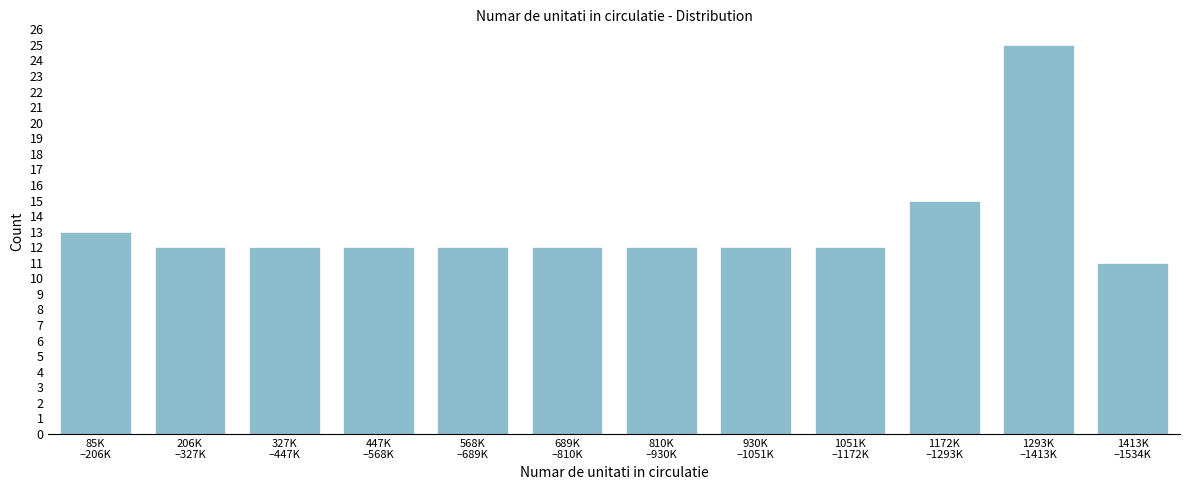

Reading right to left, extract all data points from this chart.

11	25	15	12	12	12	12	12	12	12	12	13